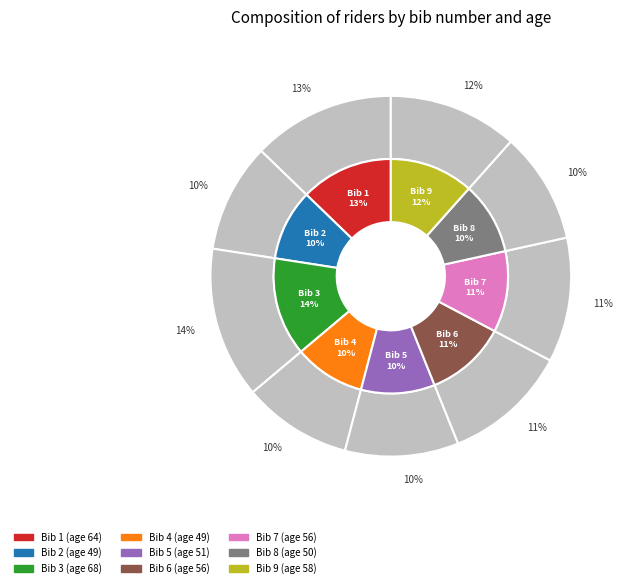

True or false: 2 accounts for 18% of the total.

False